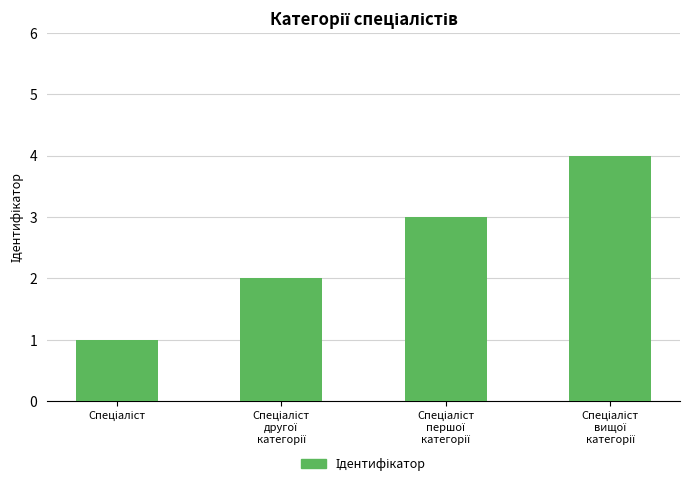

Reading right to left, extract all data points from this chart.

4	3	2	1